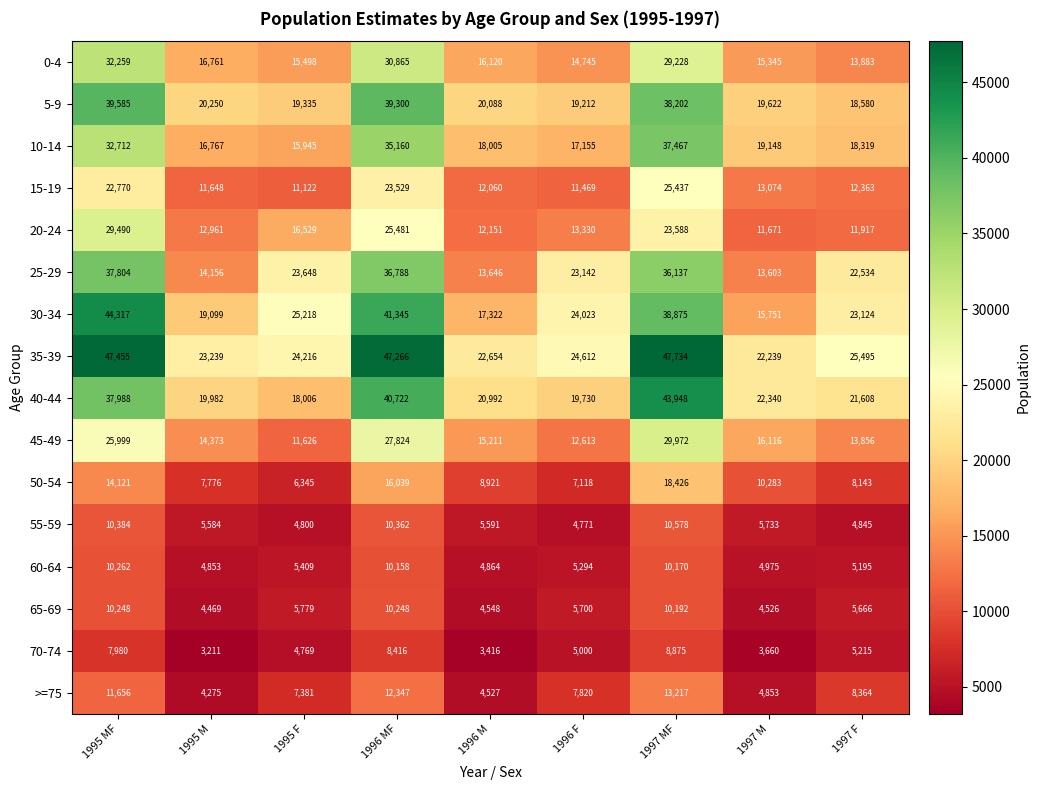

At which label does 15-19 reach its minimum?

1995 F